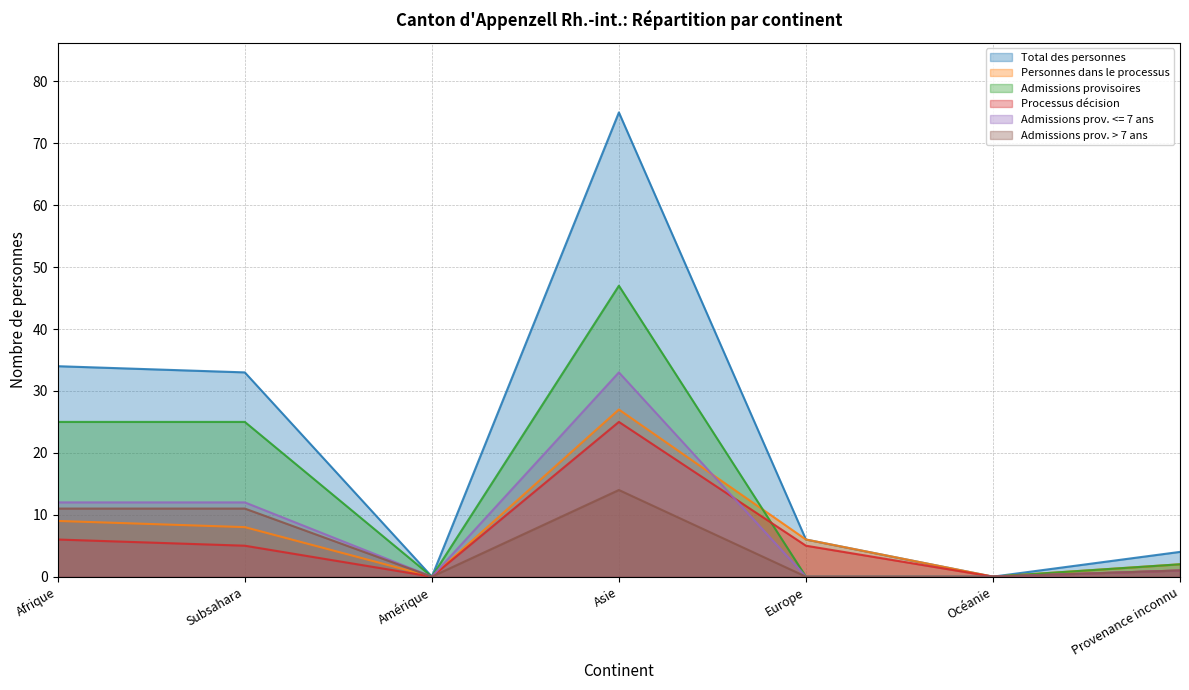

Reading right to left, transcribe all the data shown in this chart.

Total des personnes: Provenance inconnu=4	Océanie=0	Europe=6	Asie=75	Amérique=0	Subsahara=33	Afrique=34
Personnes dans le processus: Provenance inconnu=2	Océanie=0	Europe=6	Asie=27	Amérique=0	Subsahara=8	Afrique=9
Admissions provisoires: Provenance inconnu=2	Océanie=0	Europe=0	Asie=47	Amérique=0	Subsahara=25	Afrique=25
Processus décision: Provenance inconnu=1	Océanie=0	Europe=5	Asie=25	Amérique=0	Subsahara=5	Afrique=6
Admissions prov. <= 7 ans: Provenance inconnu=1	Océanie=0	Europe=0	Asie=33	Amérique=0	Subsahara=12	Afrique=12
Admissions prov. > 7 ans: Provenance inconnu=1	Océanie=0	Europe=0	Asie=14	Amérique=0	Subsahara=11	Afrique=11